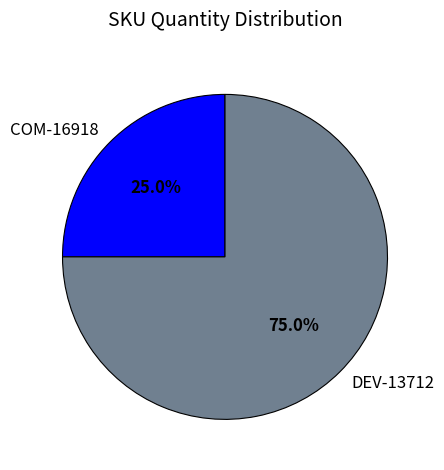

To the nearest percent, what is the combined percentage of COM-16918 and DEV-13712?

100%